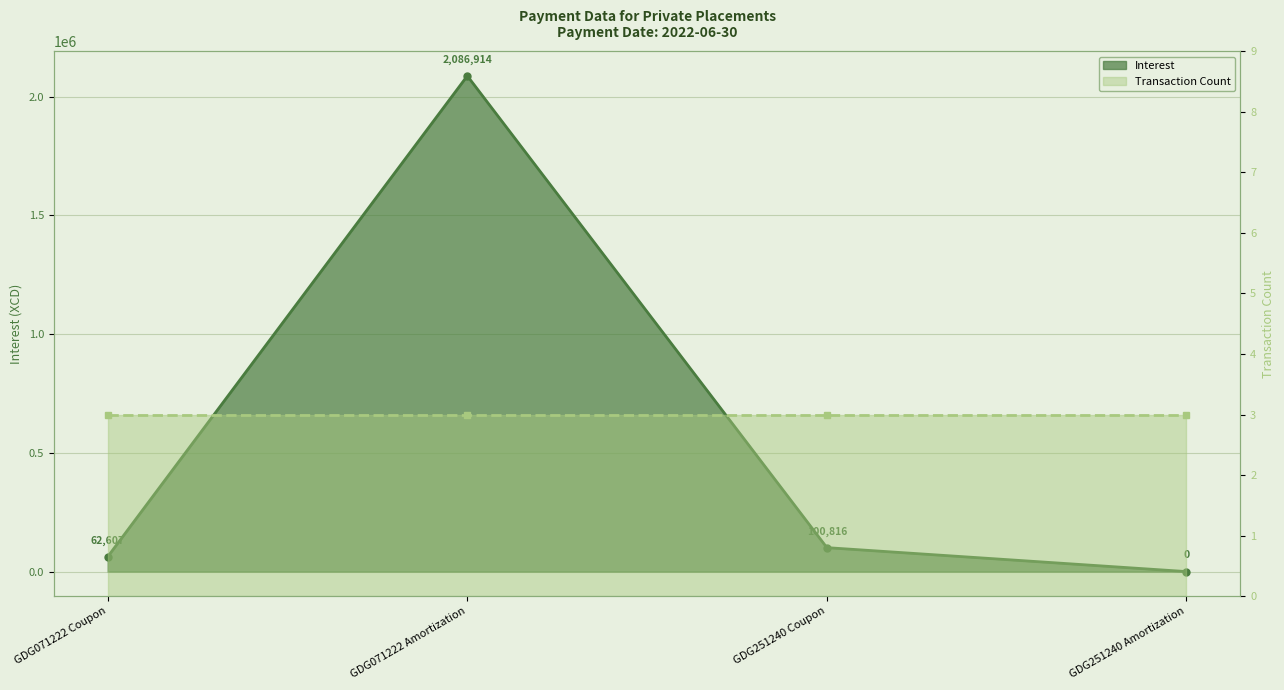

What is the label of the 1st point from the right?

GDG251240 Amortization